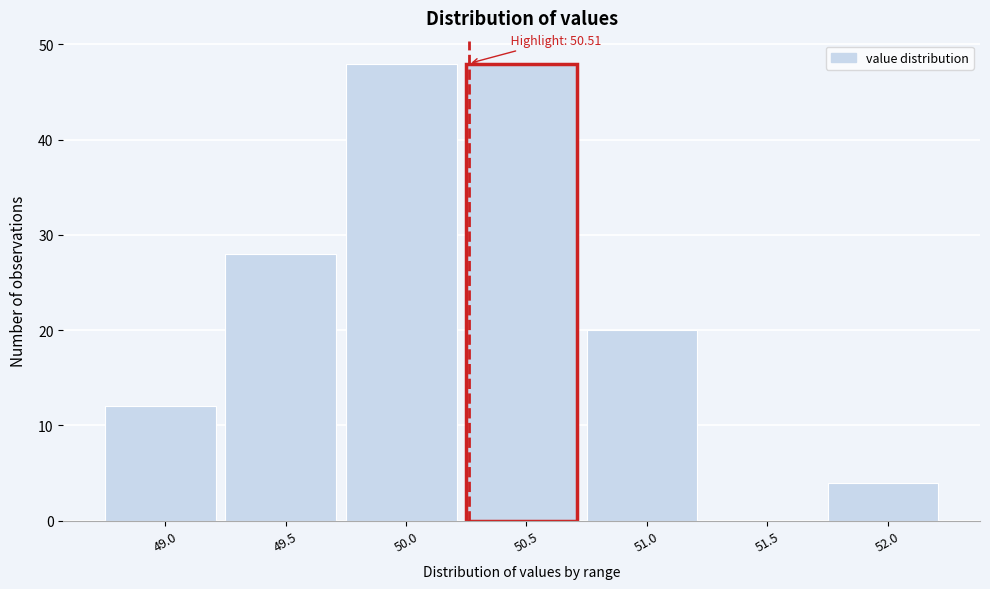

Reading right to left, list all the values displayed in this chart.

52.0=4	51.5=0	51.0=20	50.5=48	50.0=48	49.5=28	49.0=12